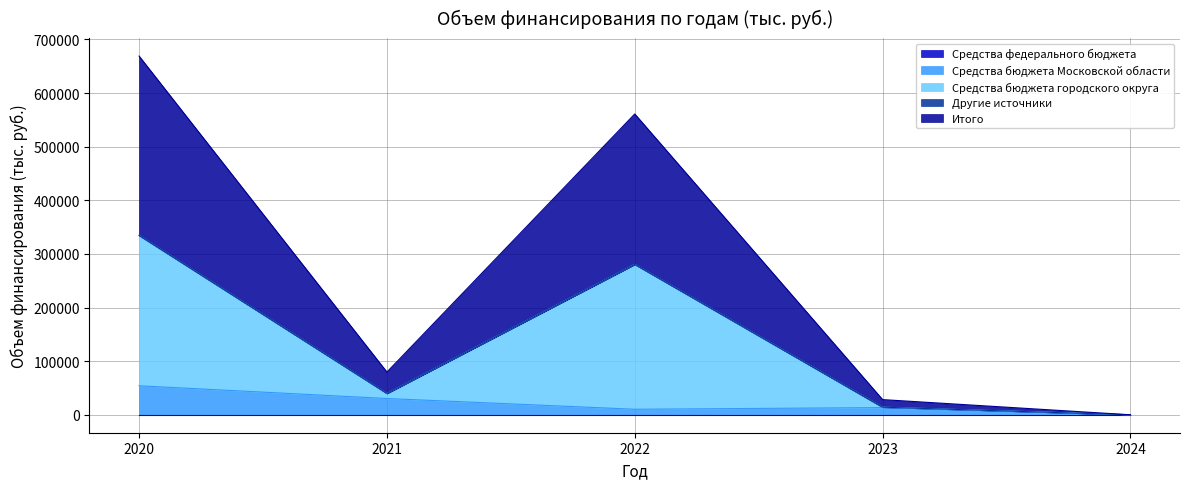

Does the chart display data point markers on the line(s)?

No